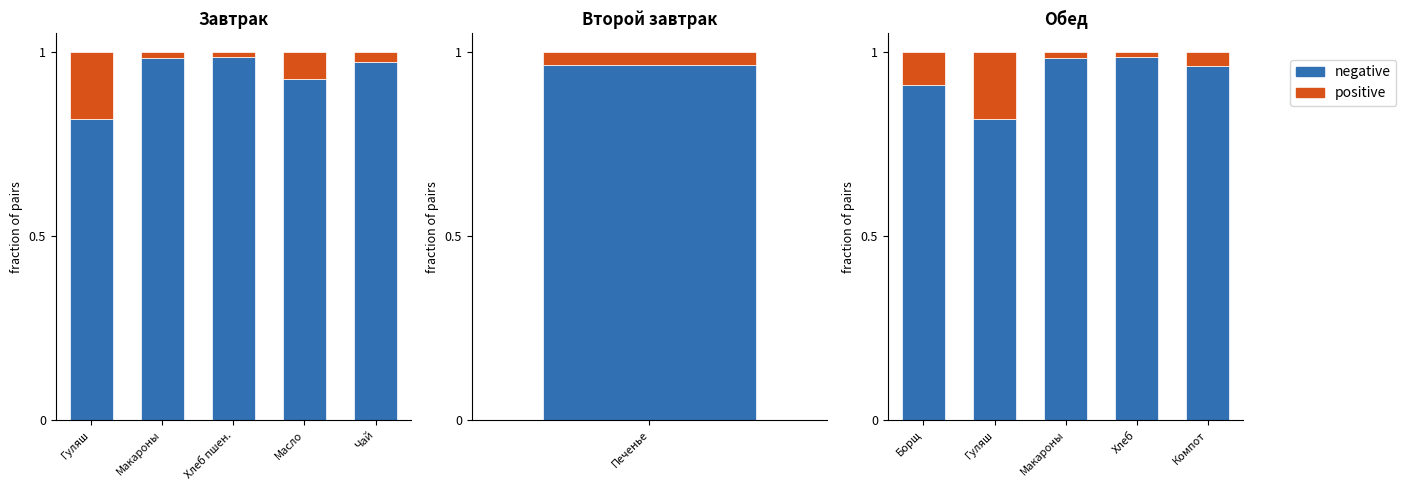

What is the label of the 2nd bar from the left?

Гуляш